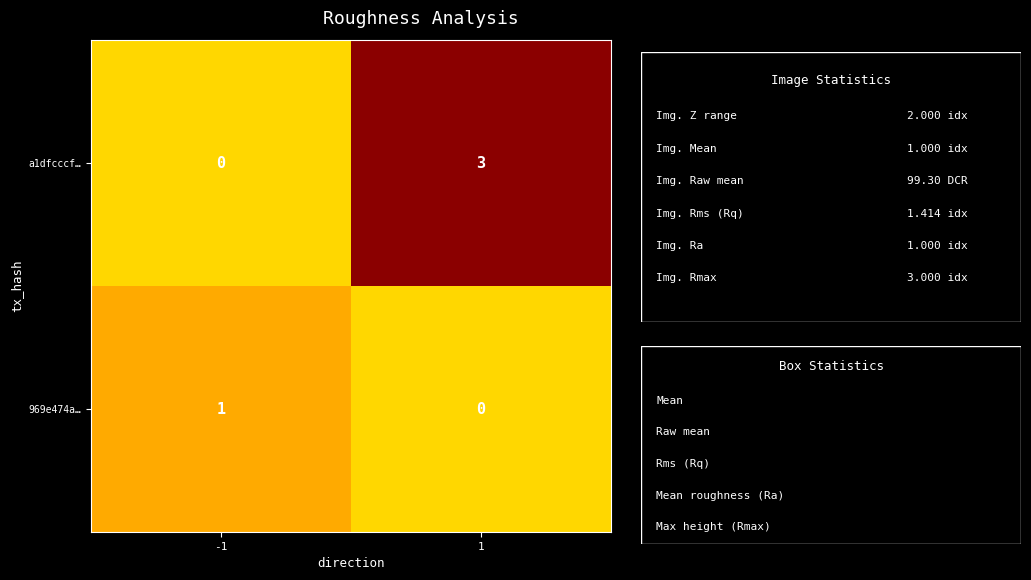

Reading left to right, transcribe all the data shown in this chart.

a1dfcccf…: -1=0	1=3
969e474a…: -1=1	1=0